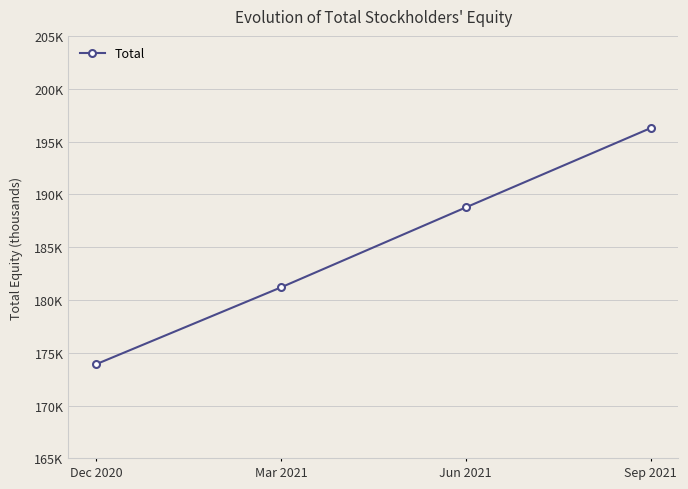

What is the approximate value at Sep 2021, to the nearest 100?

196300